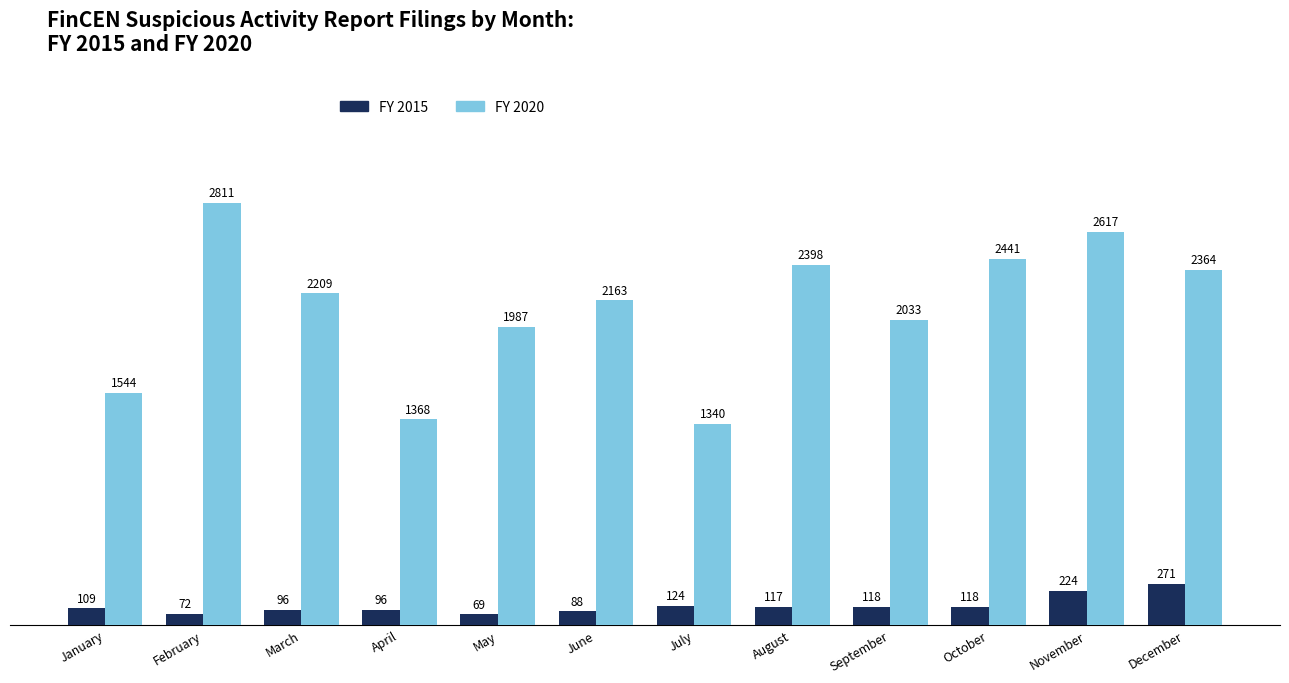

What are all the series names shown in the legend?

FY 2015, FY 2020